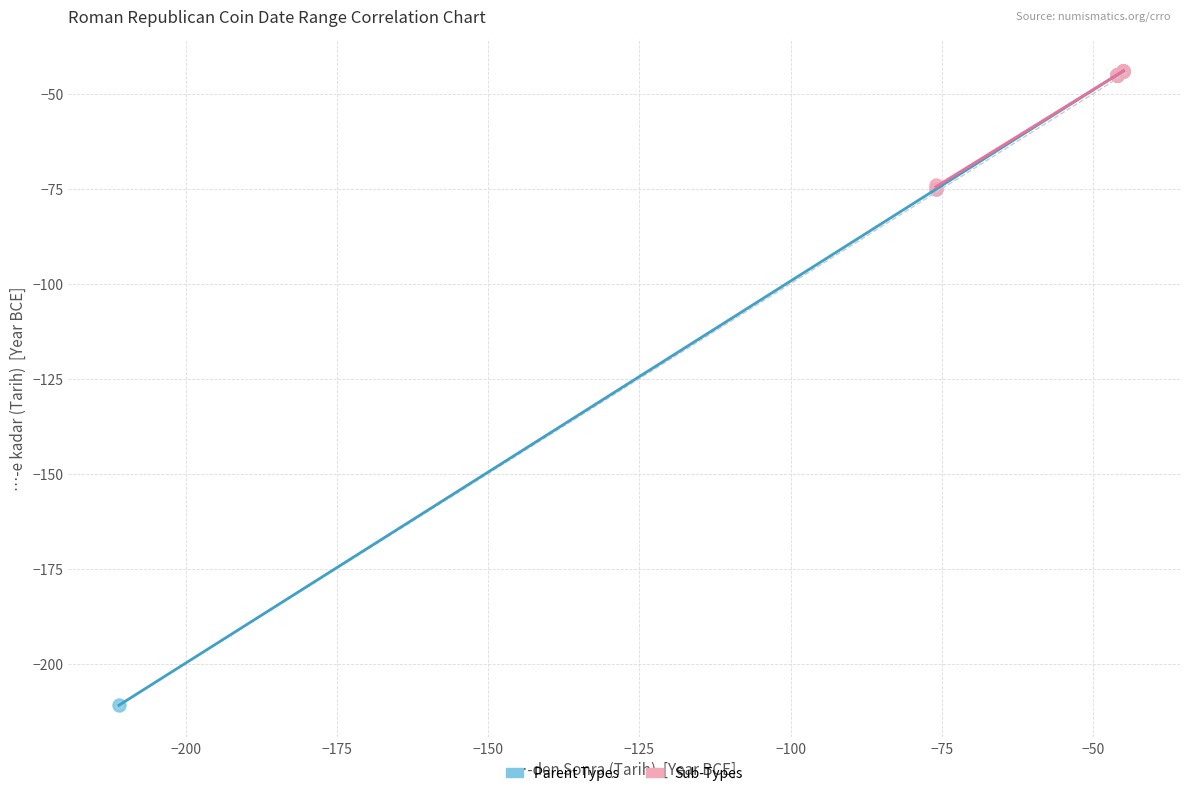

Which series has the widest spread of Y values?

Parent Types